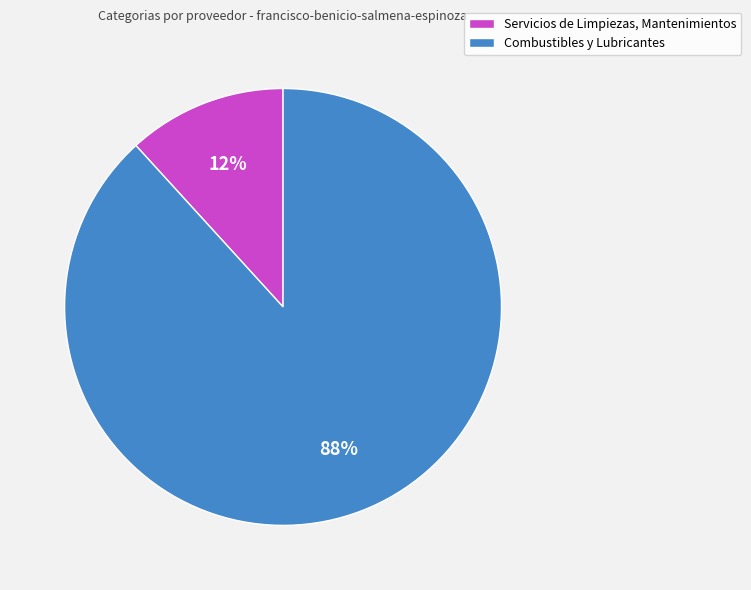

Which category has the biggest portion of the pie?

Combustibles y Lubricantes